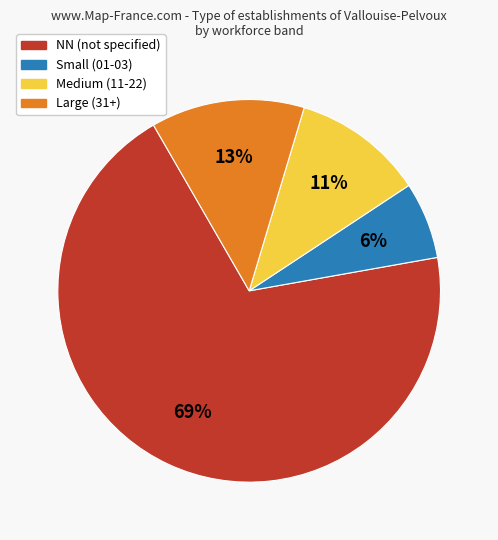

To the nearest percent, what is the average slice percentage?

25%